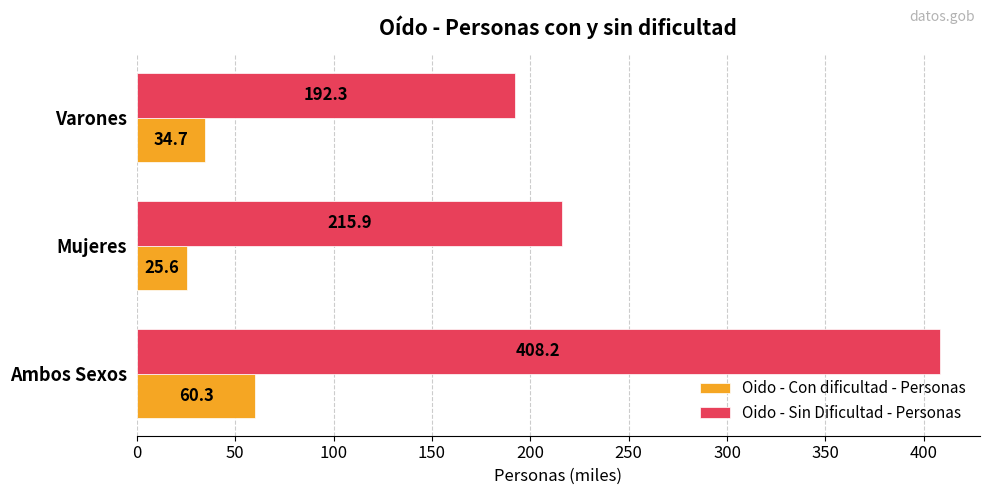

What is the difference between the highest and lowest values at Ambos Sexos?

347.9